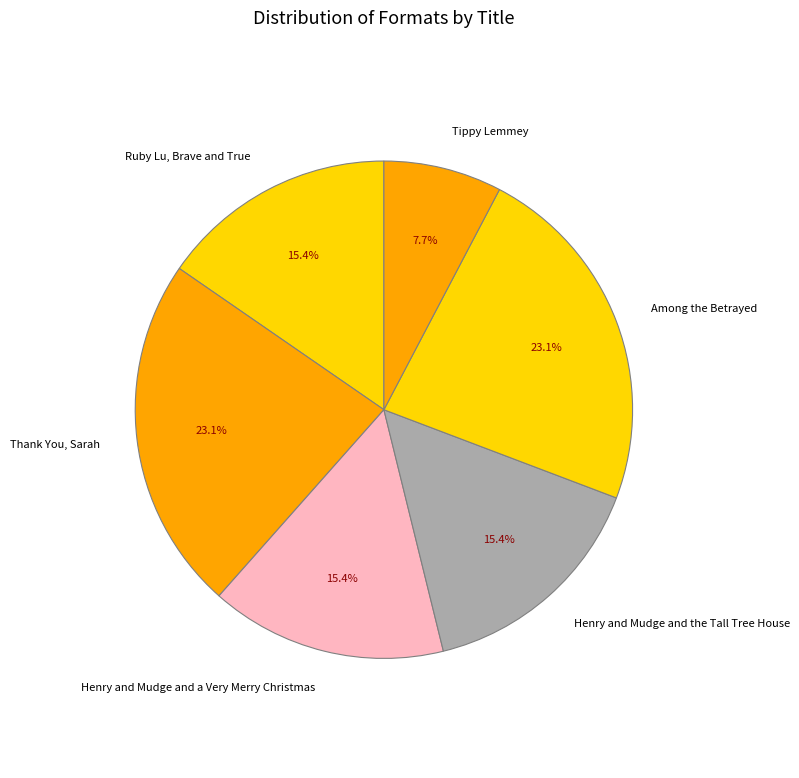

What percentage do Among the Betrayed and Henry and Mudge and a Very Merry Christmas together represent?

38.5%